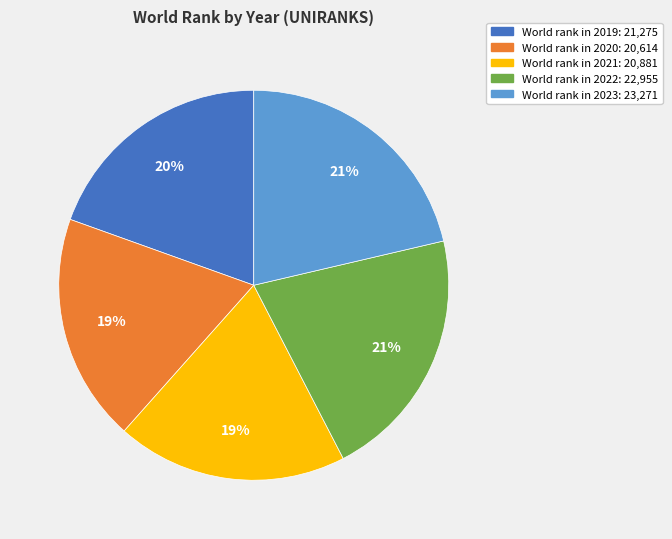

Does any single category account for the majority?

No